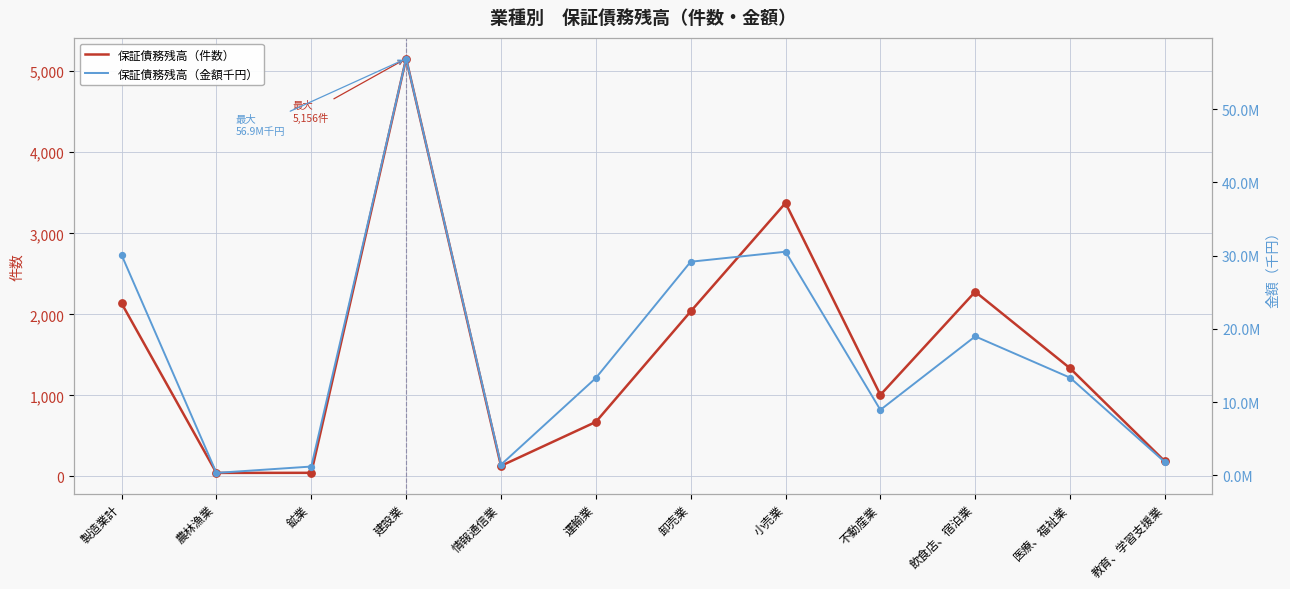

Which series has the largest Y range (max minus min)?

保証債務残高（金額千円）